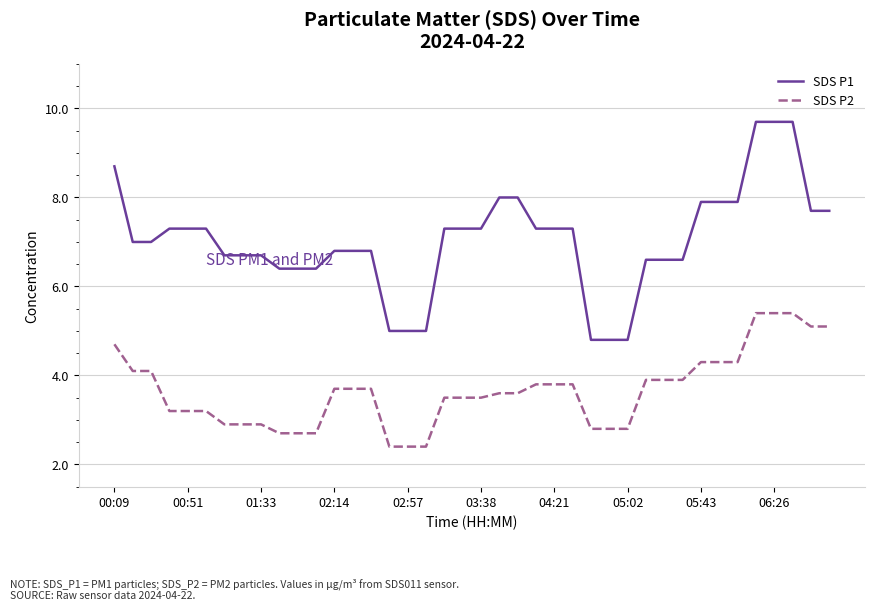

Which series has the largest range (max minus min)?

SDS P1